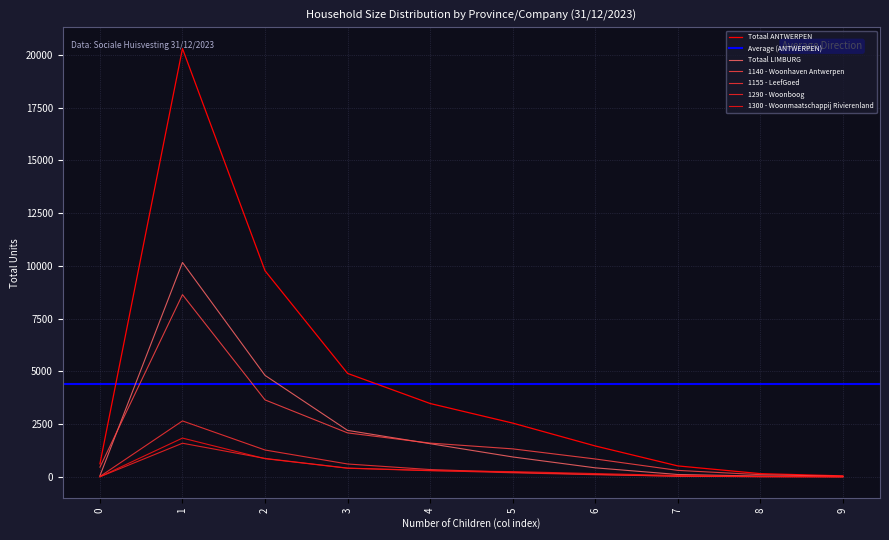

Which series ends up on top after the final intersection of Totaal LIMBURG and 1140 - Woonhaven Antwerpen?

1140 - Woonhaven Antwerpen